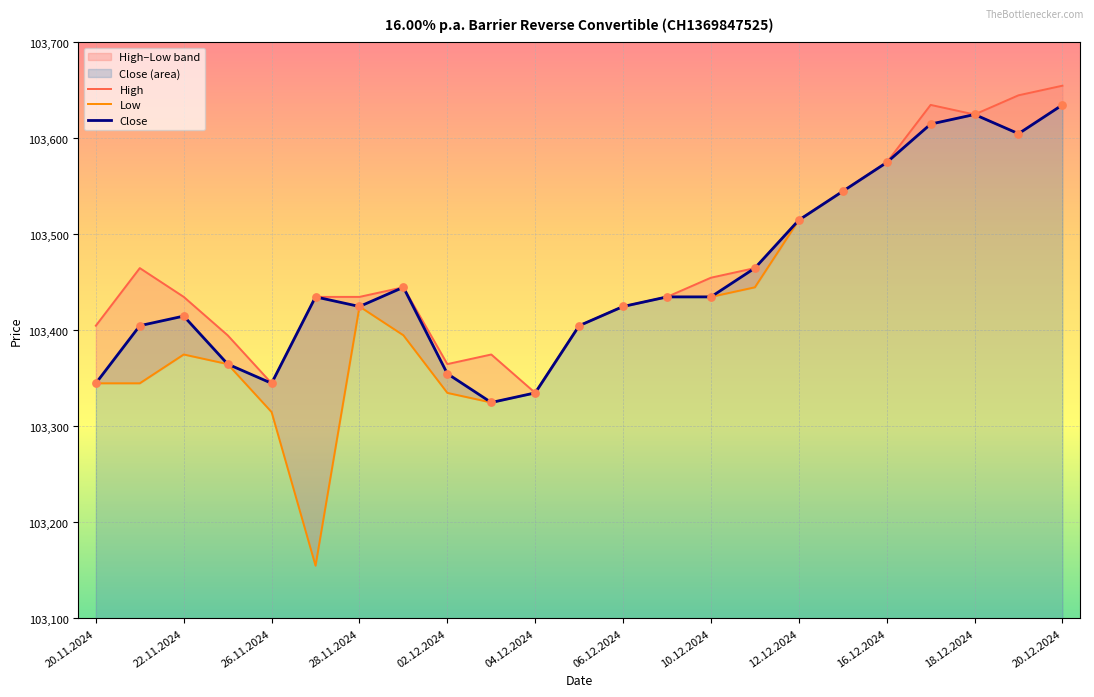

At how many categories does at least one series exceed 103297?

23